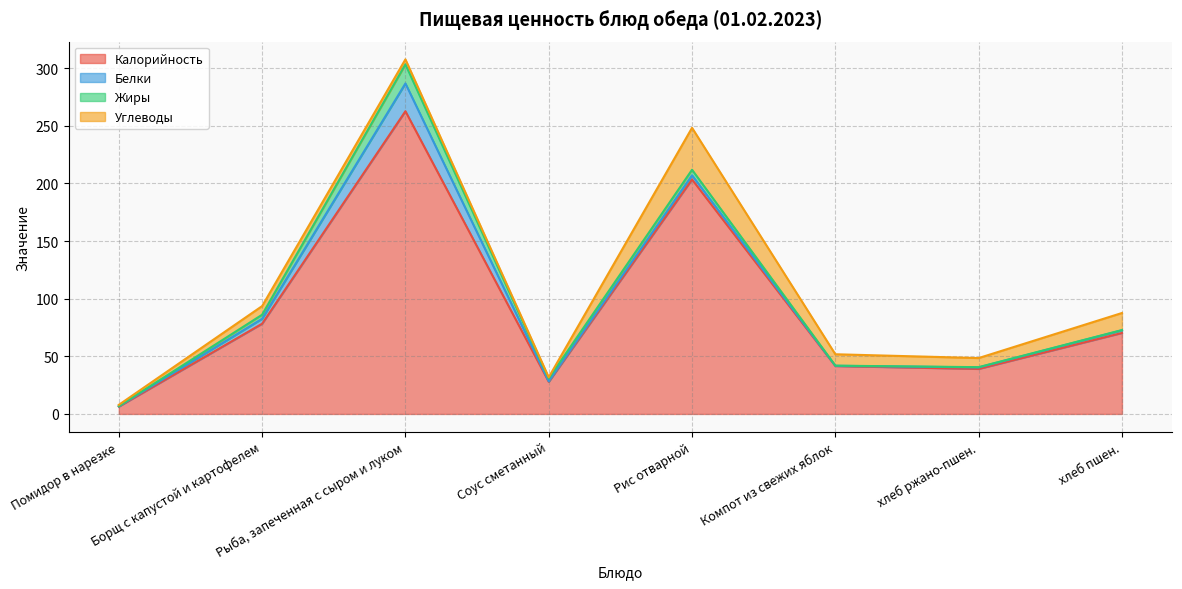

True or false: Калорийность and Белки cross at least once.

False